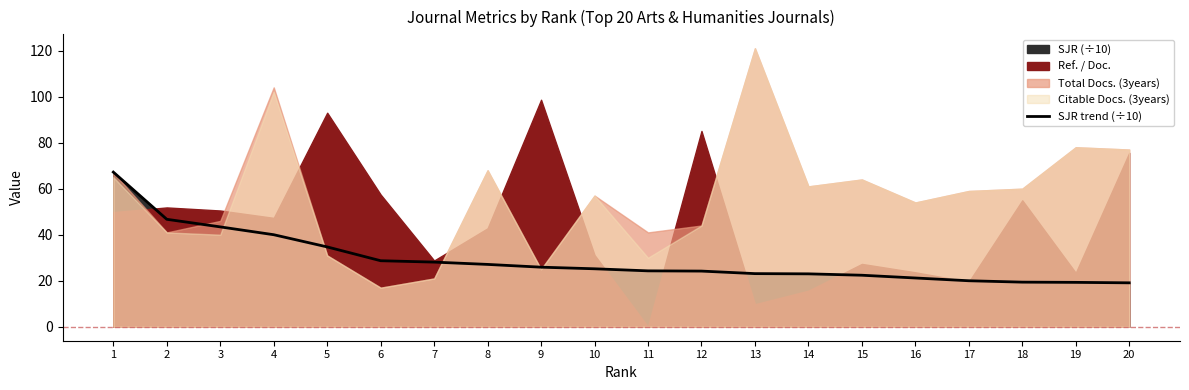

What is the value of the 3rd point from the left?

43.4